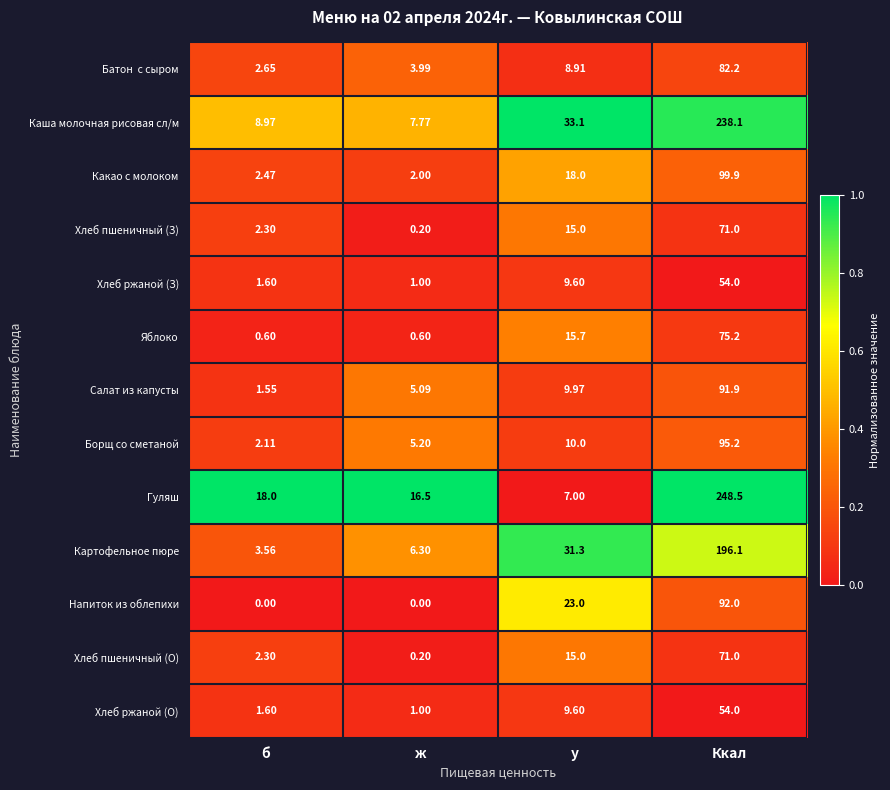

Which series has the largest total across all categories?

Гуляш